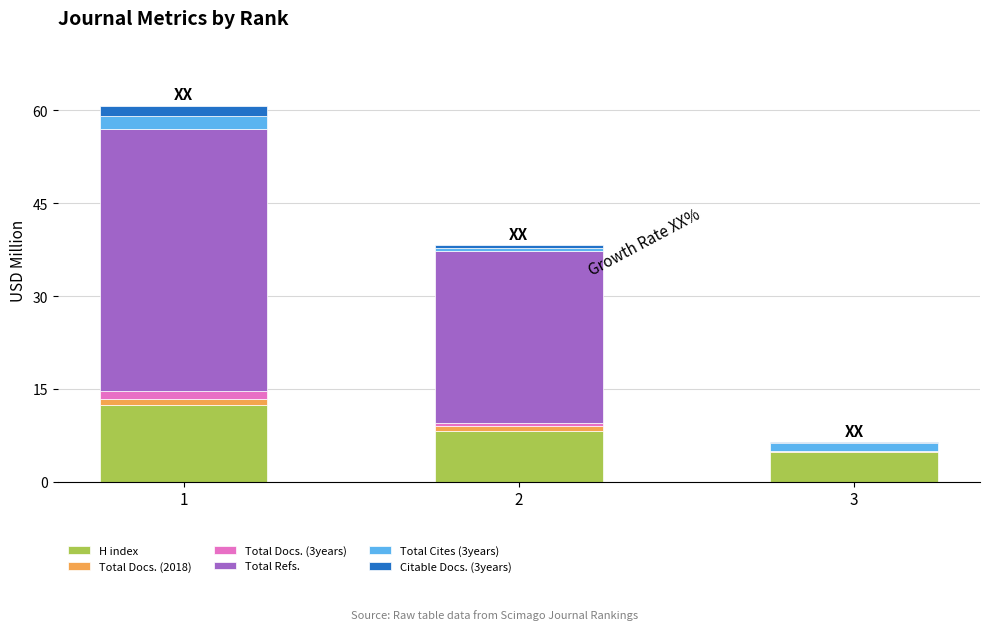

What are all the series names shown in the legend?

H index, Total Docs. (2018), Total Docs. (3years), Total Refs., Total Cites (3years), Citable Docs. (3years)